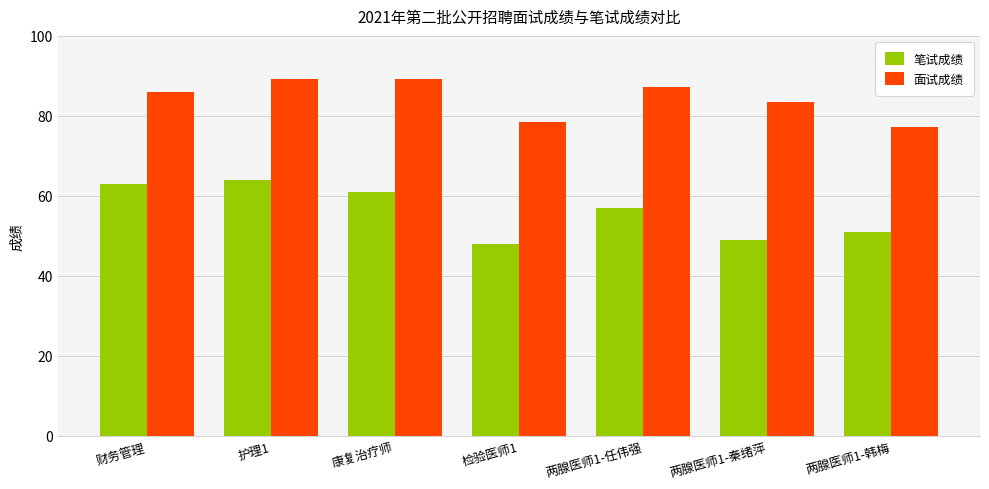

Which category has the lowest value across all series?

检验医师1